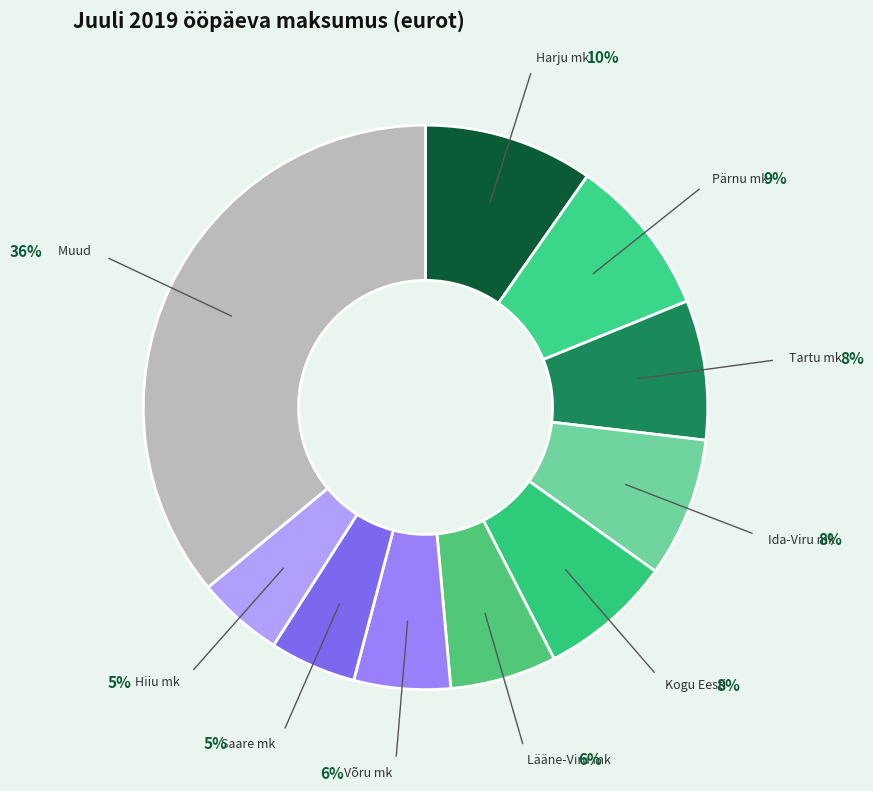

Is it true that Harju mk is 10% of the pie?

True